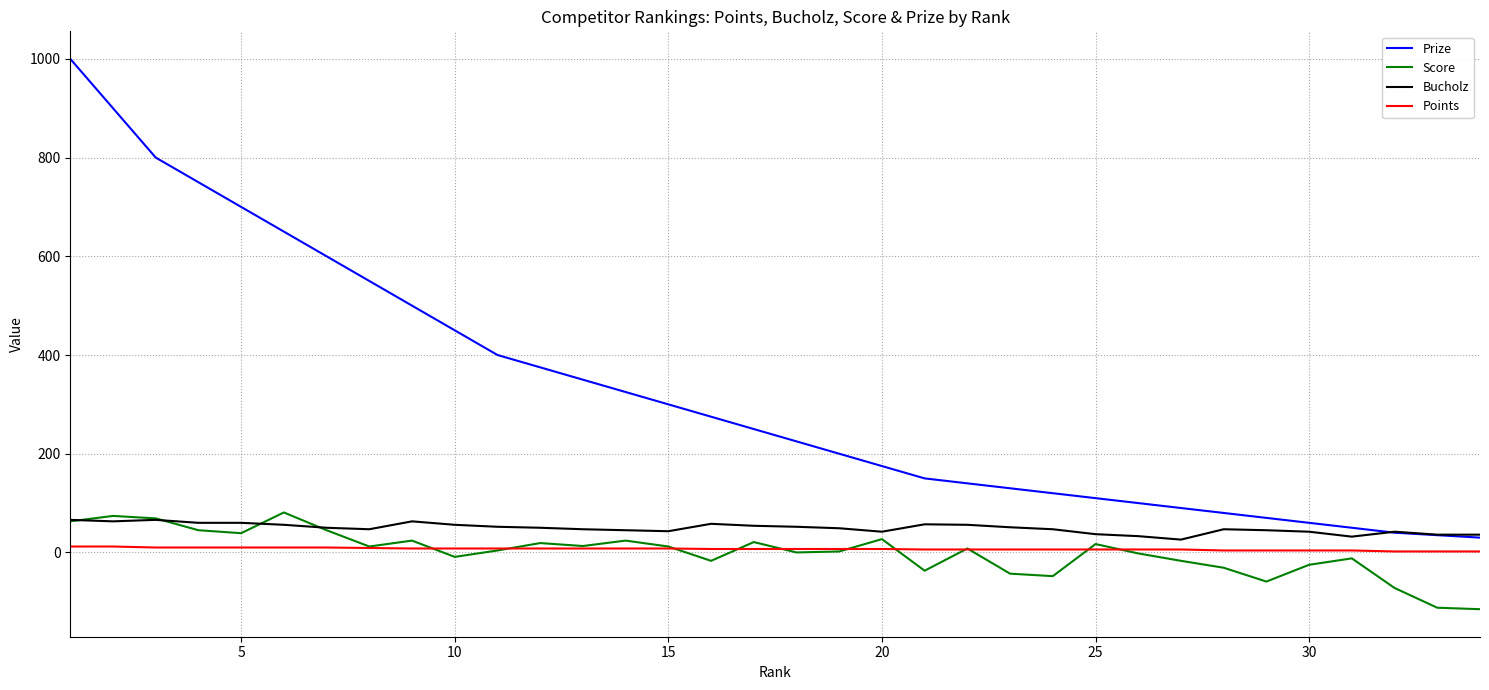

In Score, how many points are lower than both neighbors (excluding endpoints)?

9